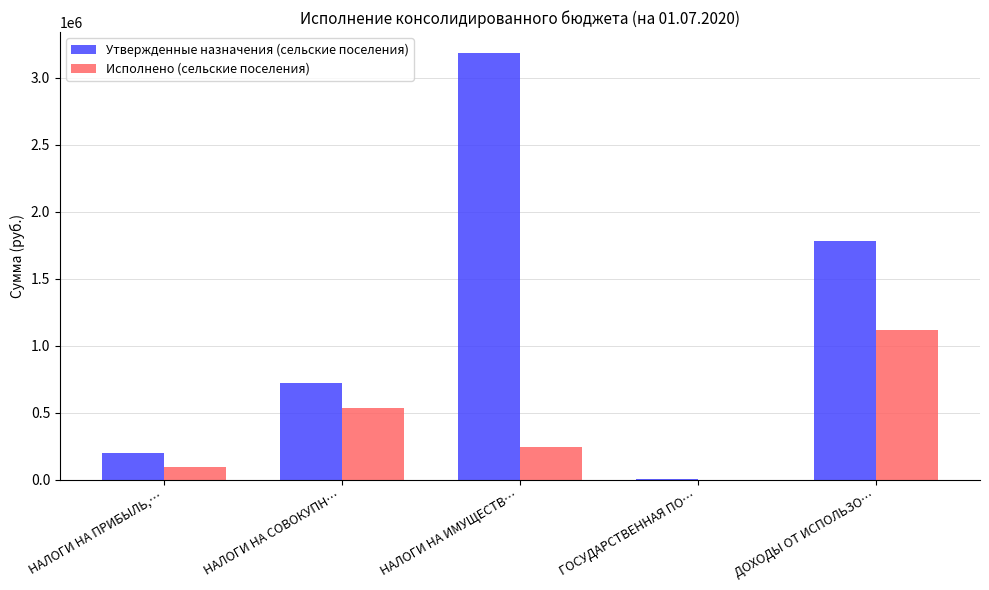

How many groups of bars are there?

5